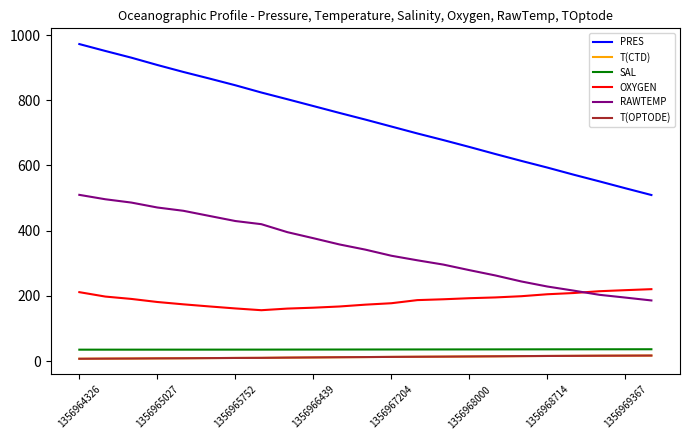

Which series has the widest spread of values?

PRES